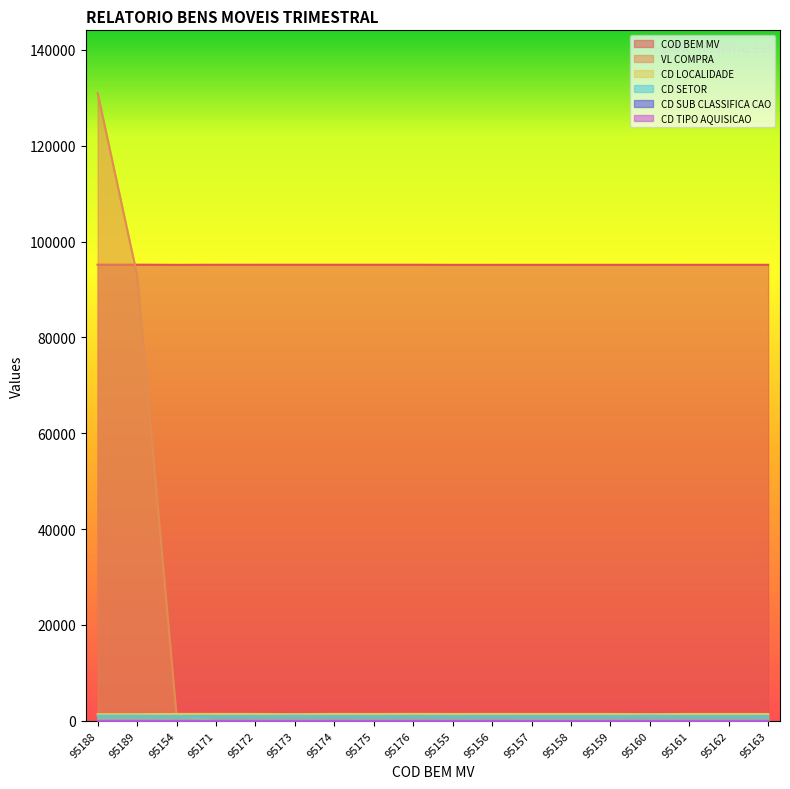

At which label does COD BEM MV reach its minimum?

95154